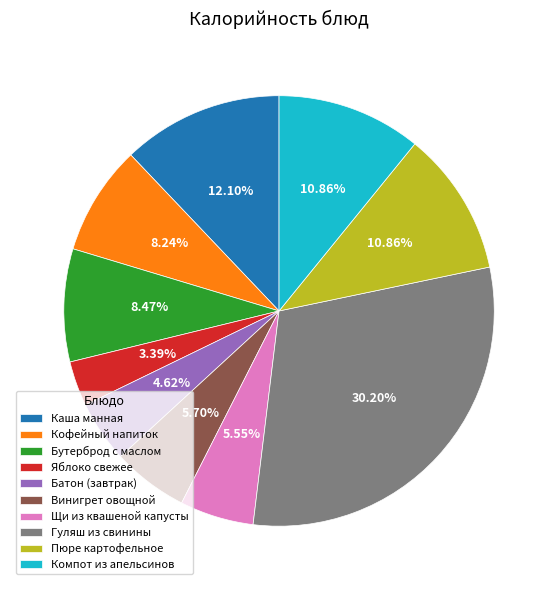

What is the smallest slice in the pie chart?

Яблоко свежее